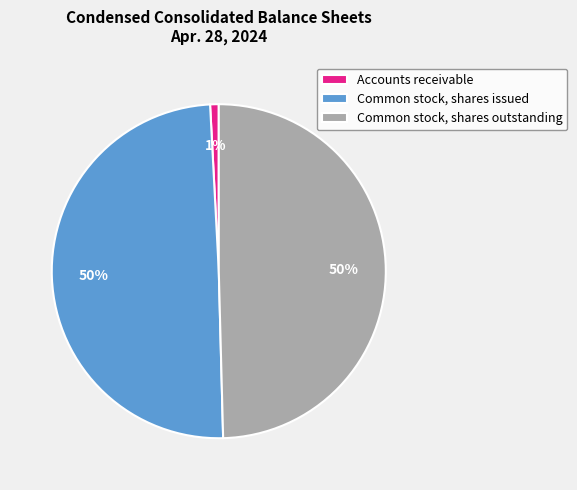

How many segments does this pie chart have?

3